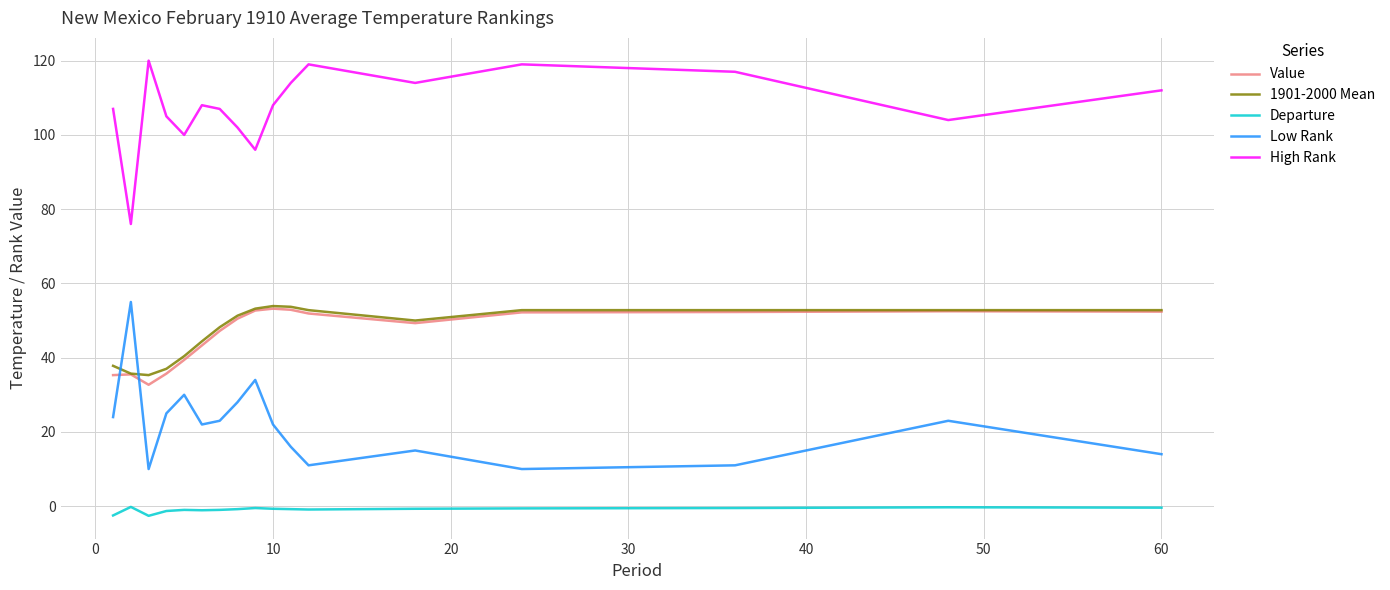

What is the maximum value shown in the chart?

120.0